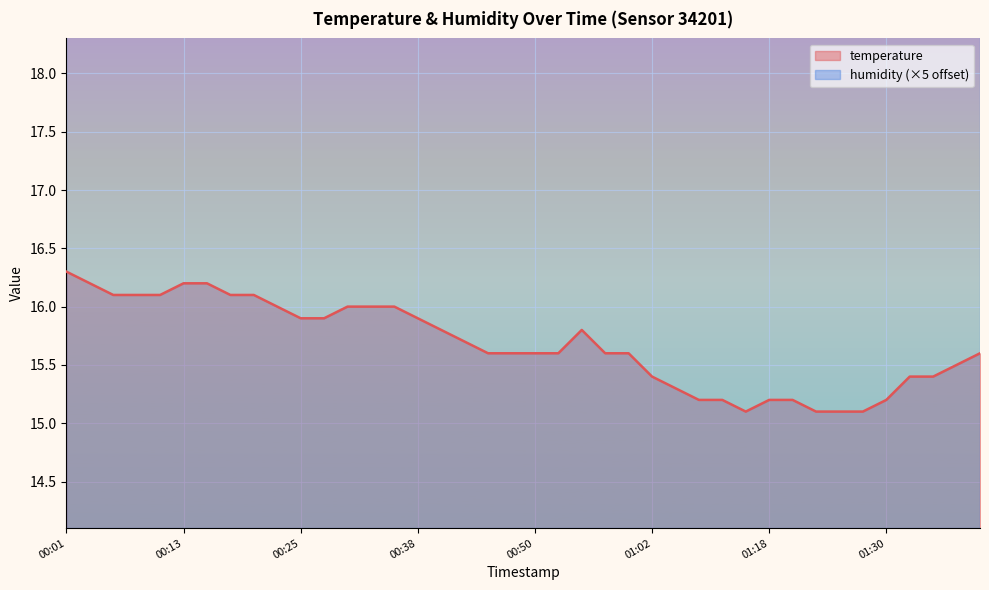

How many interior local valleys (lower than both neighbors) does the data have?

1